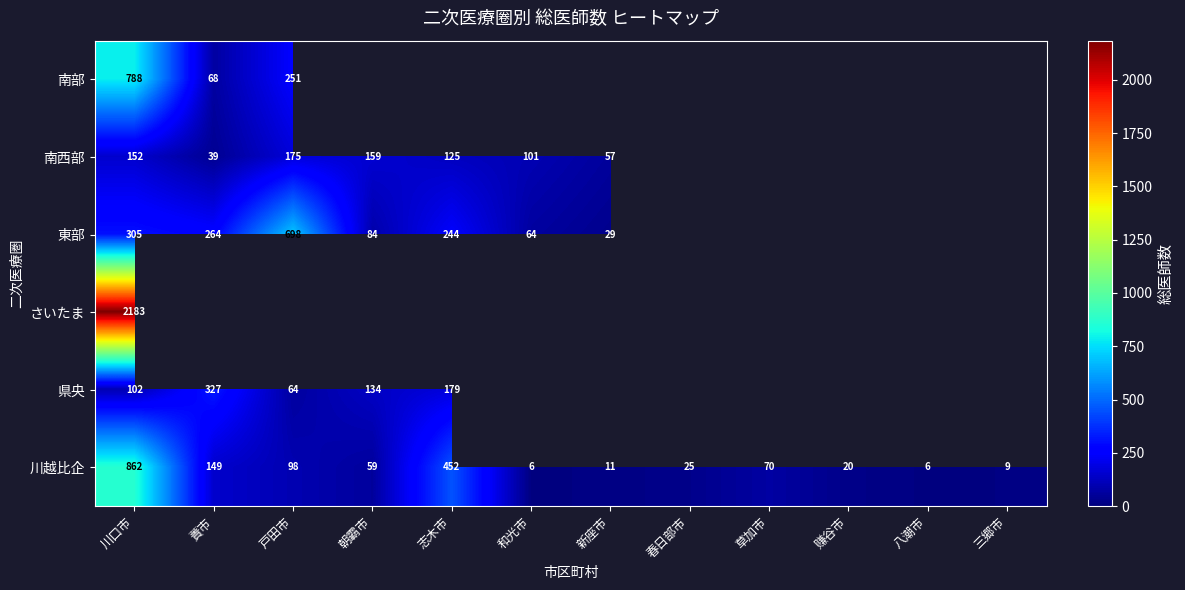

At how many categories does at least one series exceed 559?

2